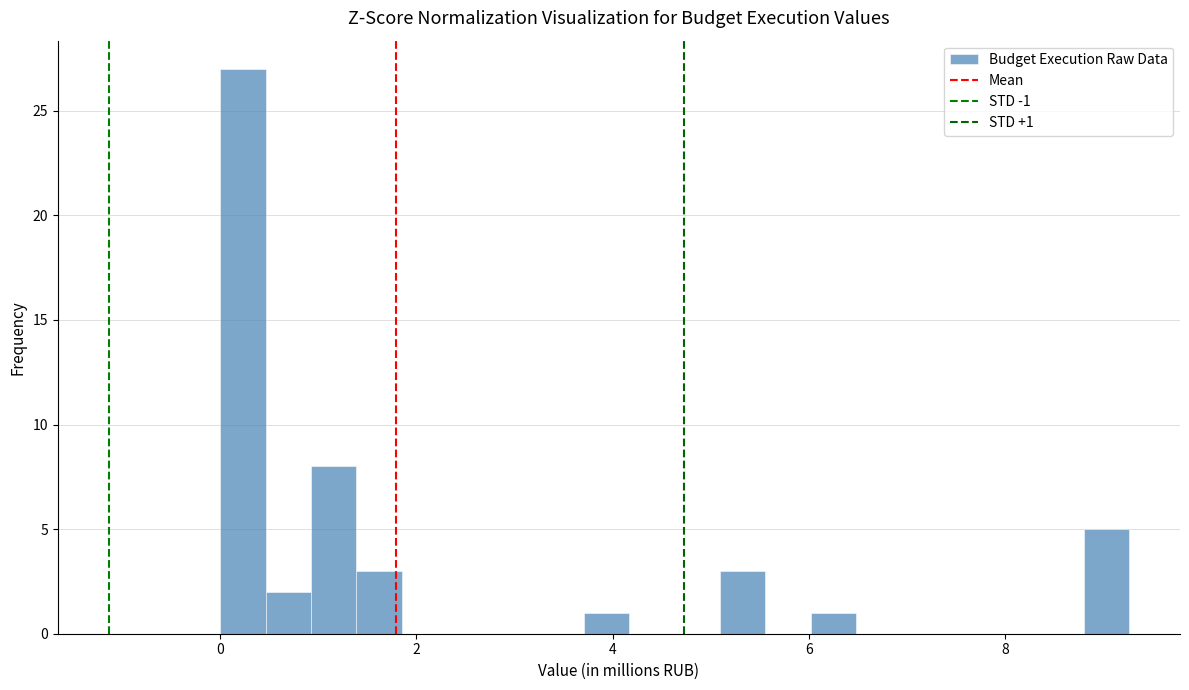

Around what value on the x-axis is the tallest bar? Give the approximate position of its centre, as read against the axis.

0.2